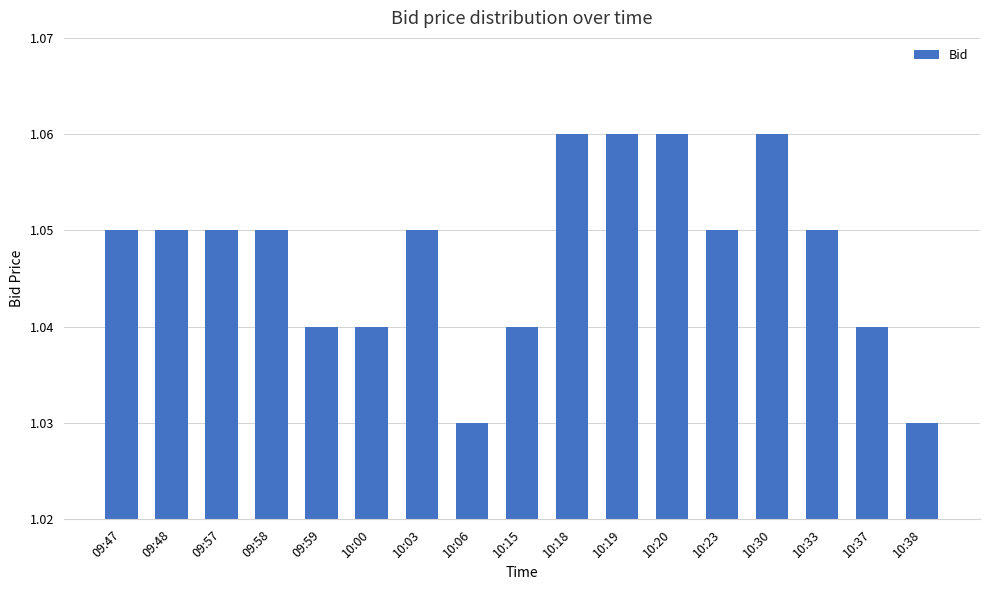

Which has a higher value, 10:23 or 10:19?

10:19